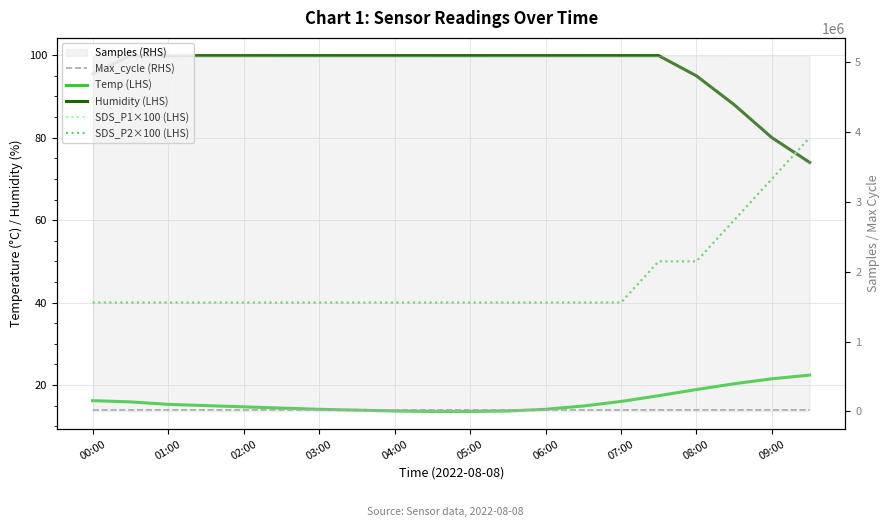

How many lines are shown in the chart?

5